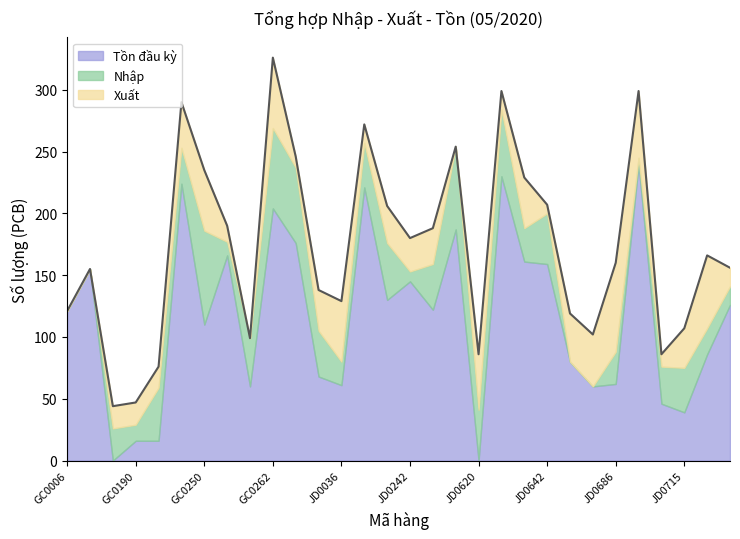

The Tồn đầu kỳ series shows -135 at JD0620. True or false?

False